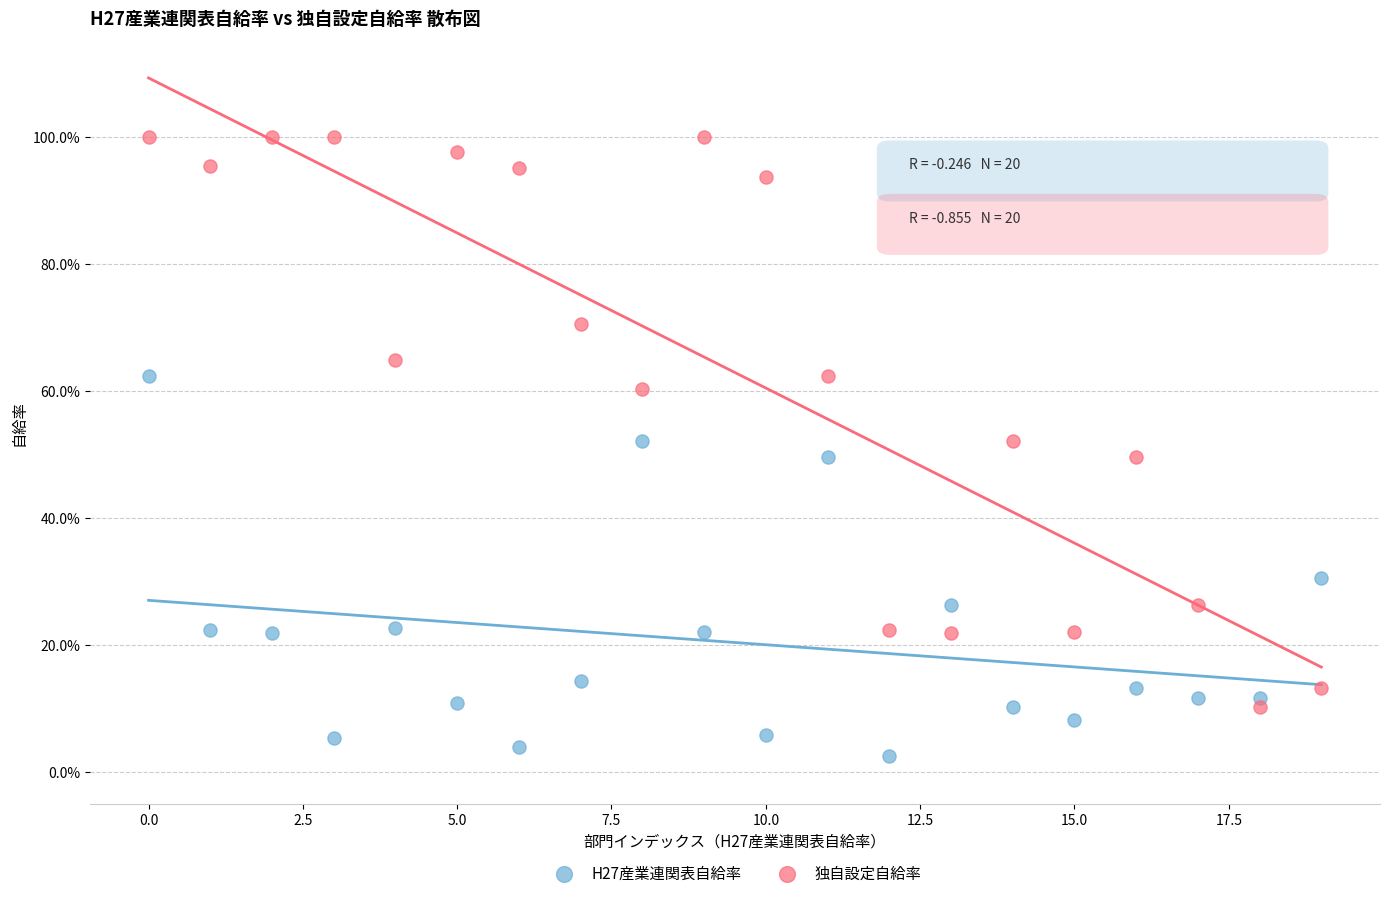

Which series reaches the minimum Y coordinate?

H27産業連関表自給率